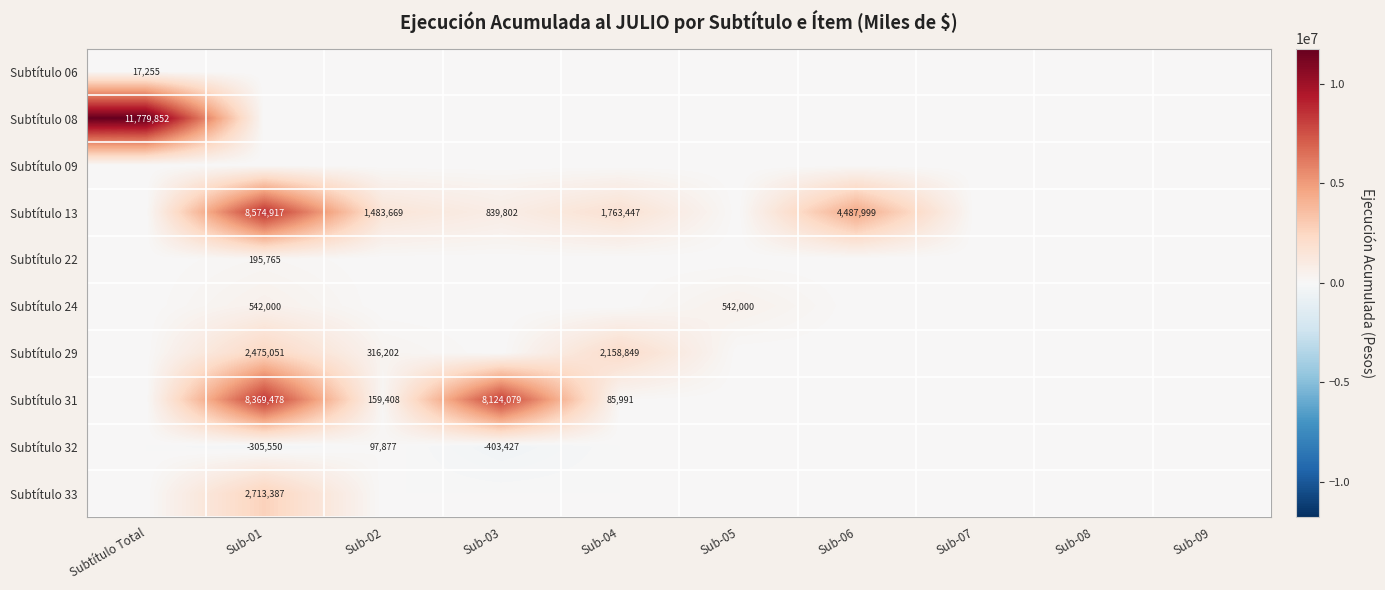

Between Sub-06 and Subtítulo Total, which is larger?

Subtítulo Total